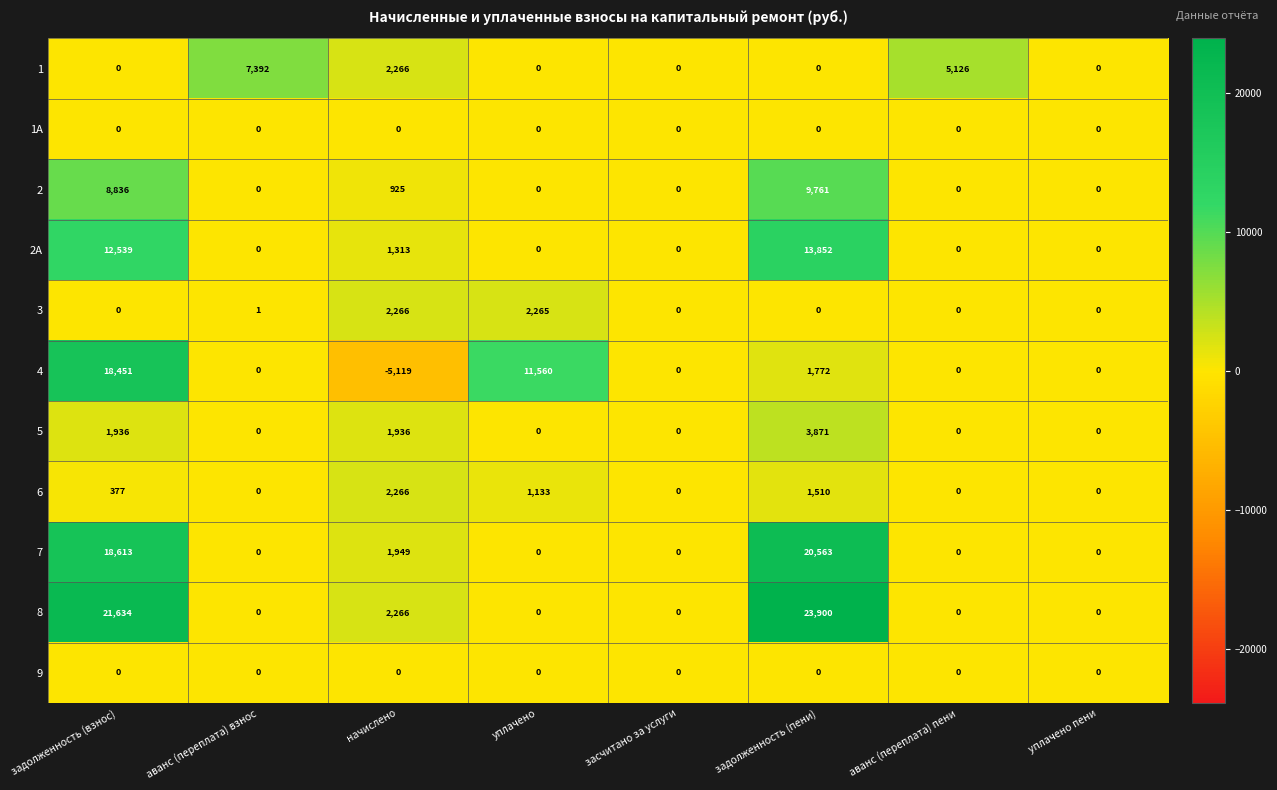

Which series has the largest total across all categories?

8